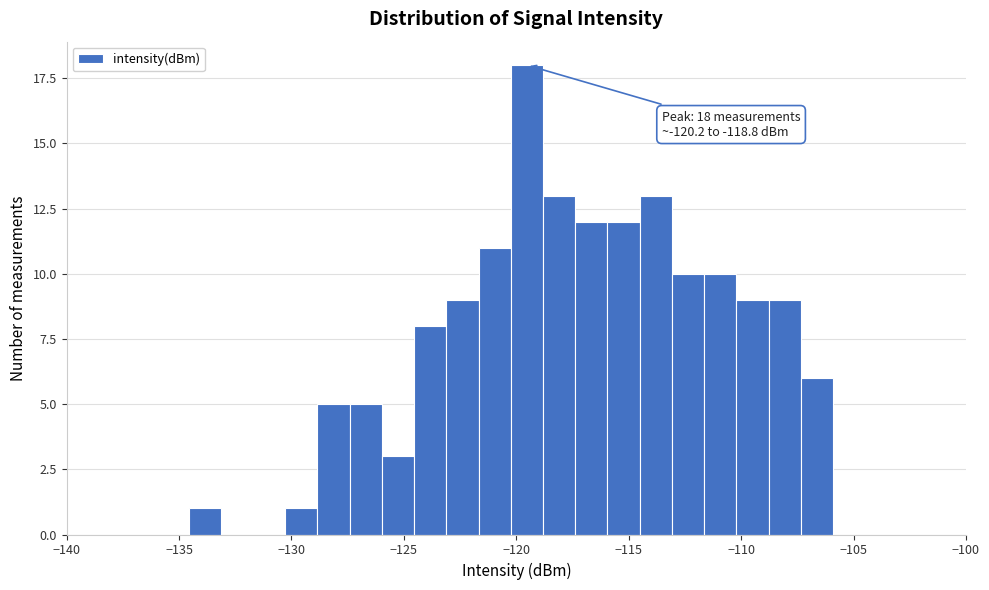

Read against the x-axis, roughly where is the centre of the tallest bar?

-119.5